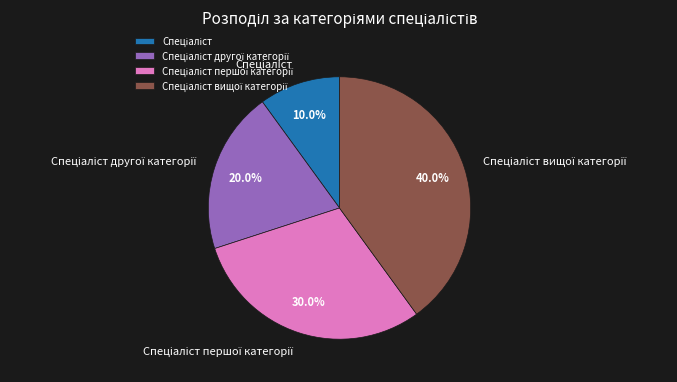

Is there any slice that represents more than half of the pie?

No